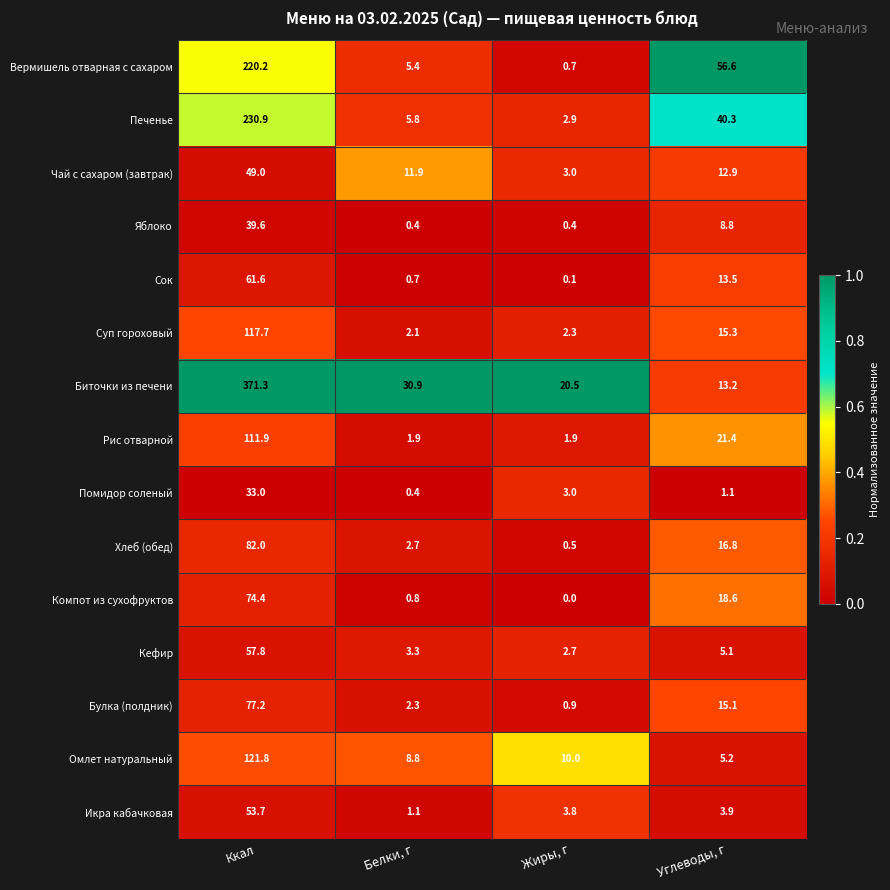

The Вермишель отварная с сахаром series shows 0.7 at Жиры, г. True or false?

True